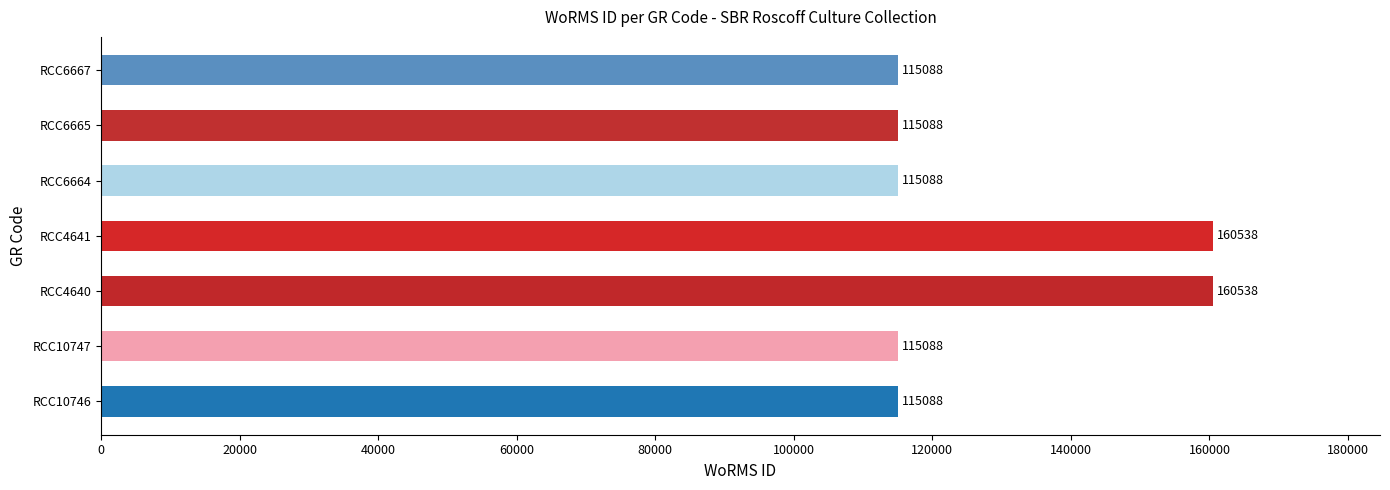

Count the values in the range 115088 to 160538.

7